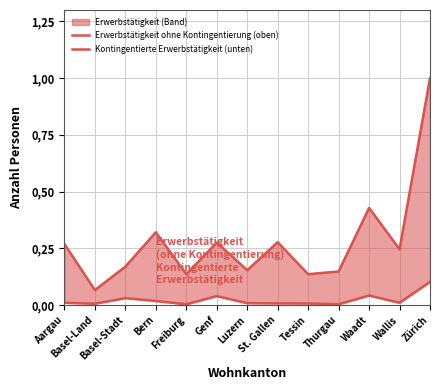

How many interior local valleys does the Erwerbstätigkeit ohne Kontingentierung (oben) series have?

5